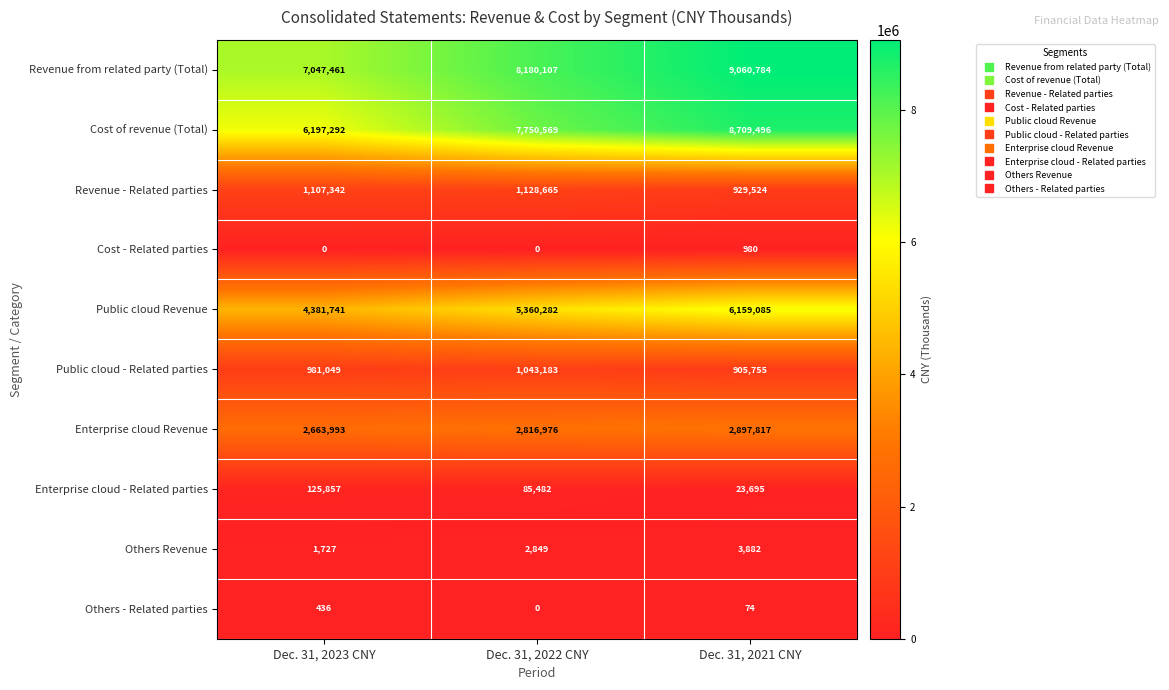

The Public cloud - Related parties series shows 1578339 at Dec. 31, 2022 CNY. True or false?

False